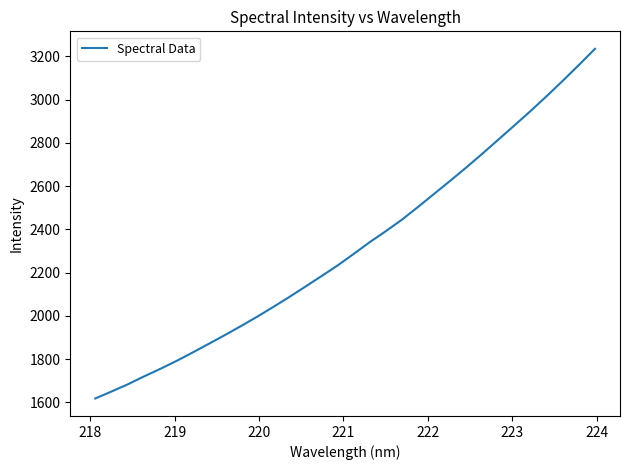

What is the maximum value shown in the chart?

3235.3